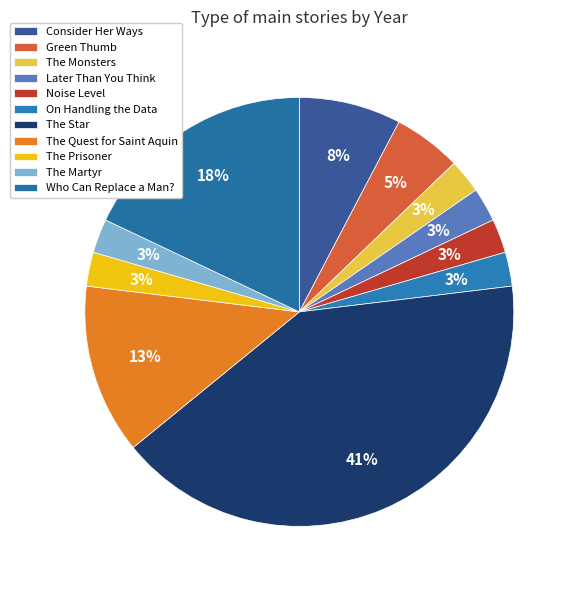

To the nearest percent, what percentage of the pie is The Monsters?

3%